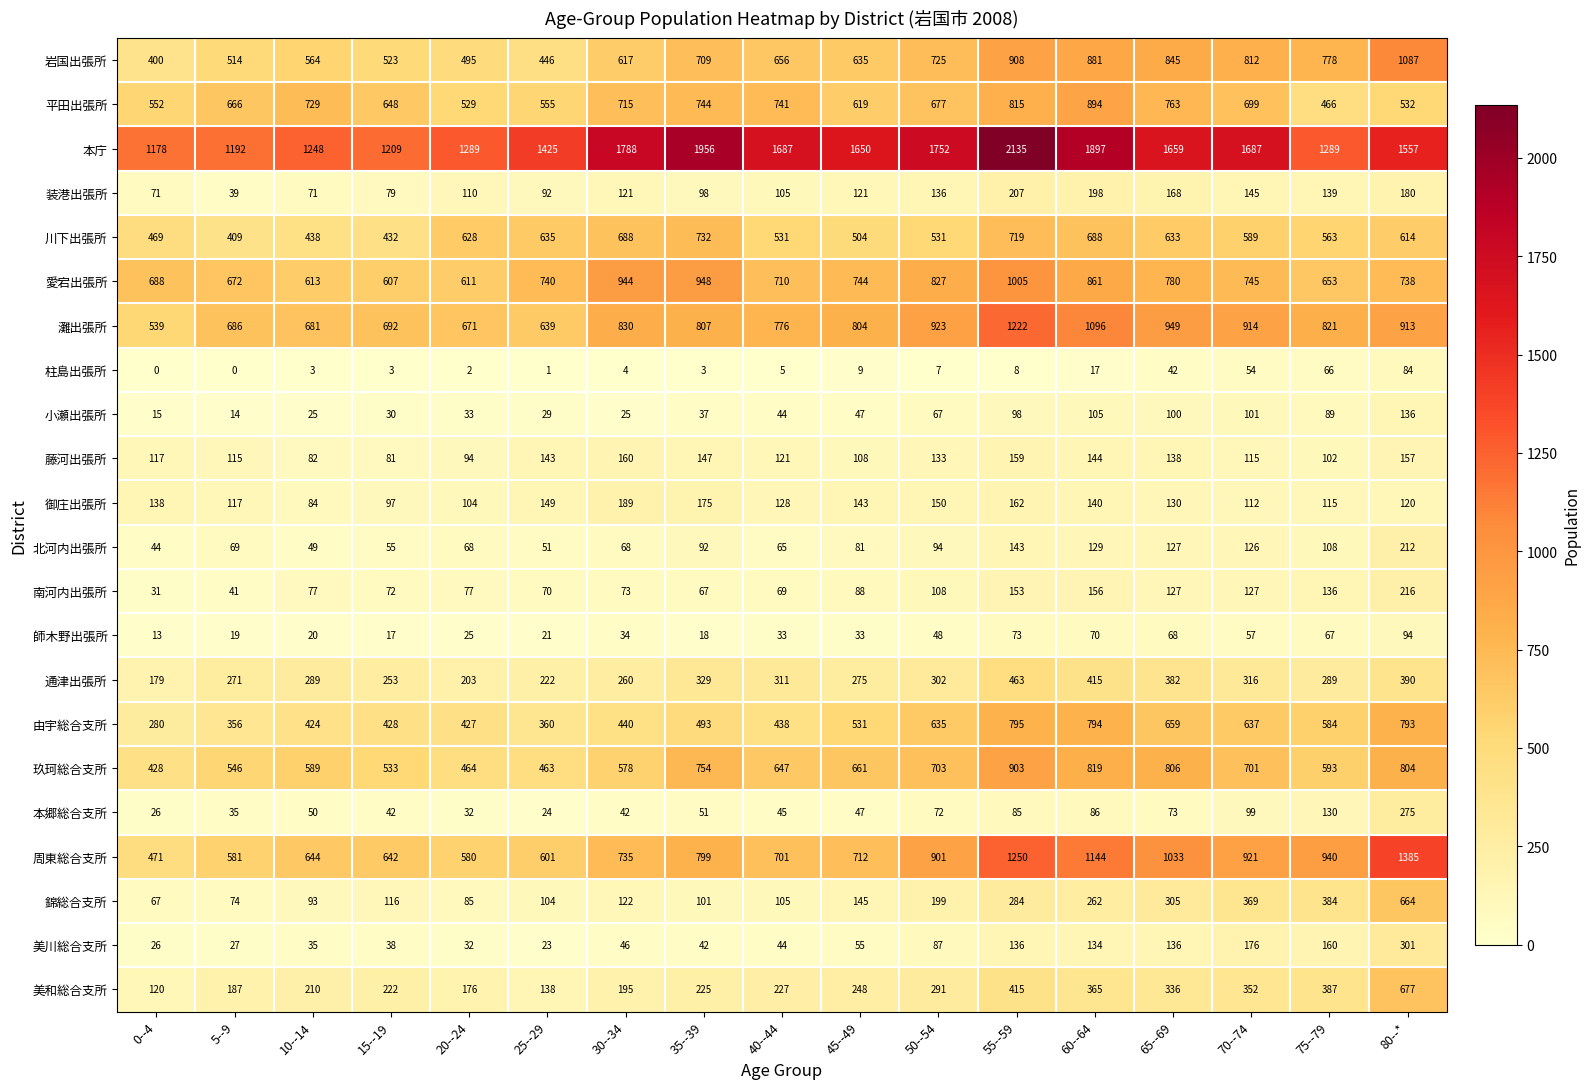

What is the maximum value shown in the chart?

2135